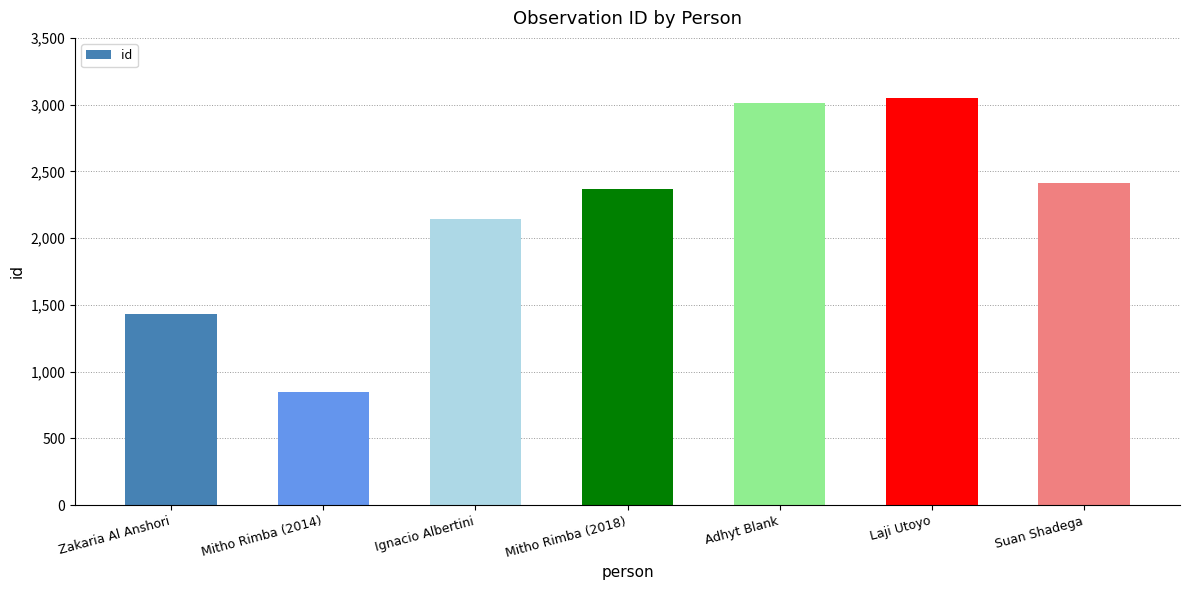

Reading left to right, list all the values displayed in this chart.

1430	850	2143	2365	3014	3051	2414